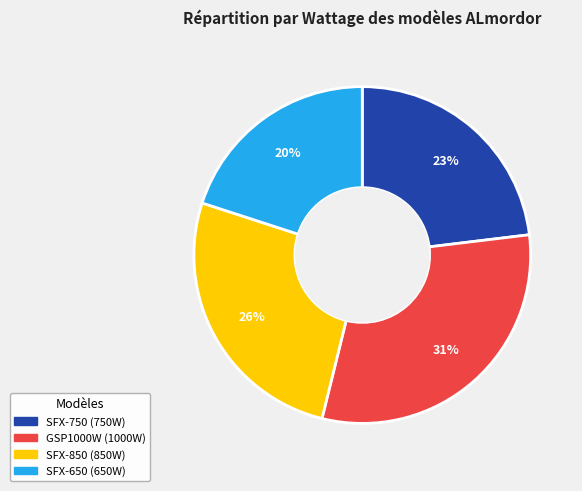

Do SFX-650 and SFX-750 together represent more than half of the pie?

No